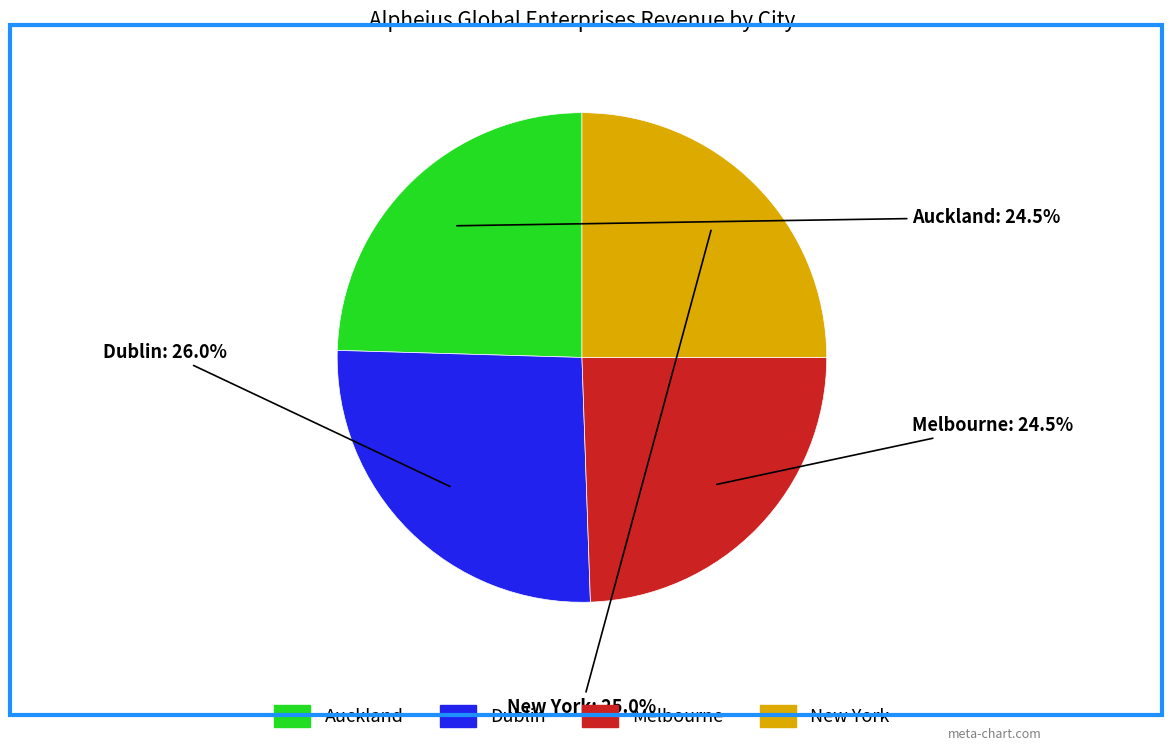

Is it true that Dublin is 40% of the pie?

False